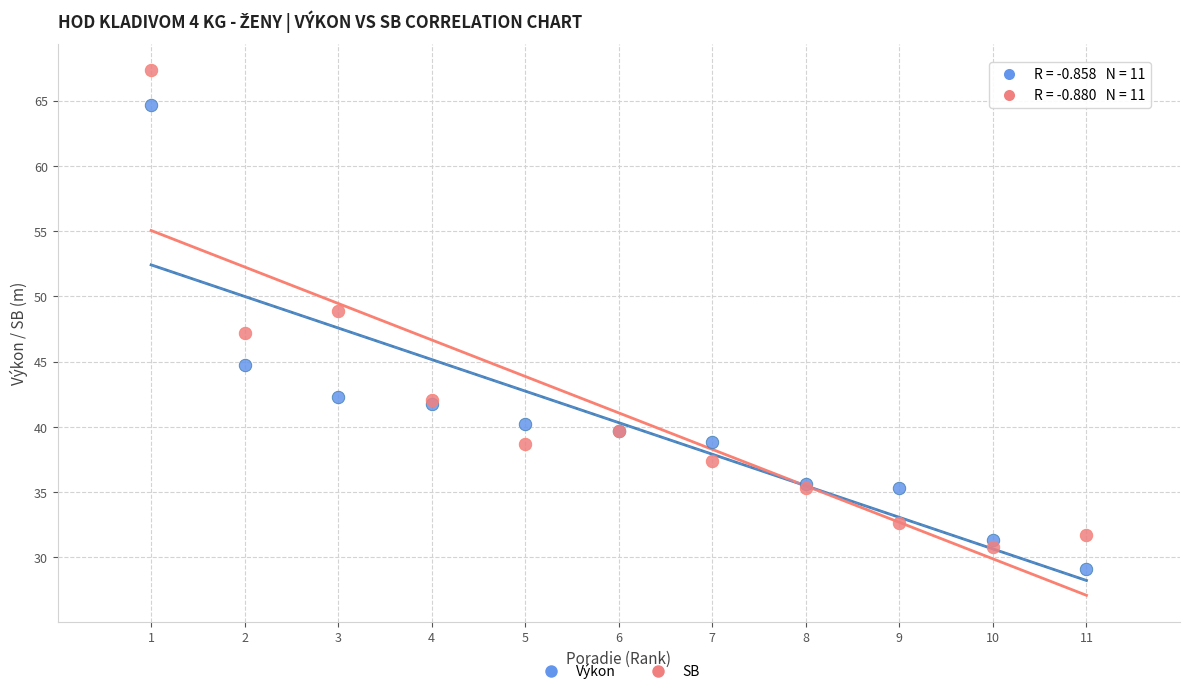

Which series reaches the minimum Y coordinate?

Výkon